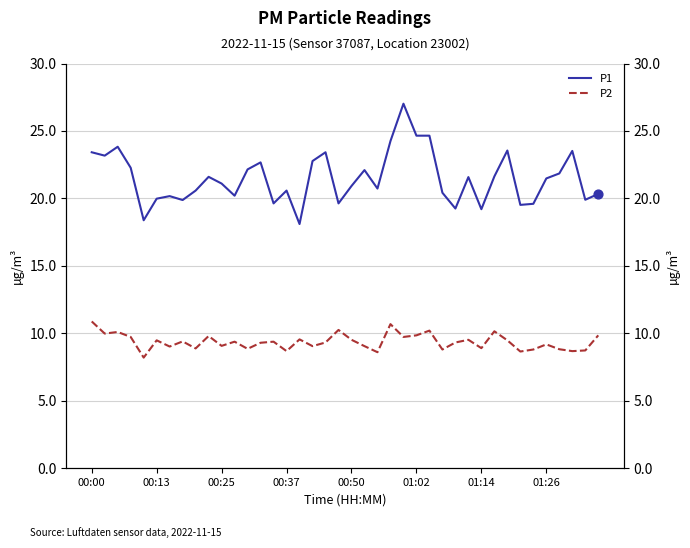

Which series reaches the maximum Y coordinate?

P1